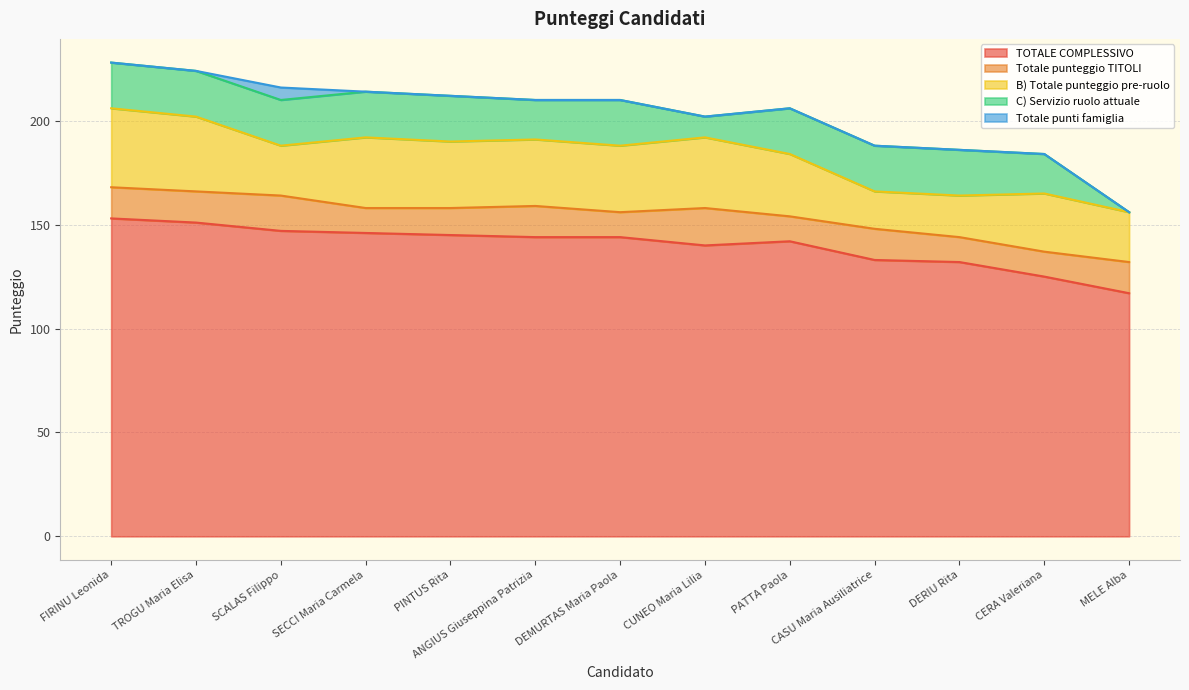

At which category is the sum across all series the highest?

FIRINU Leonida